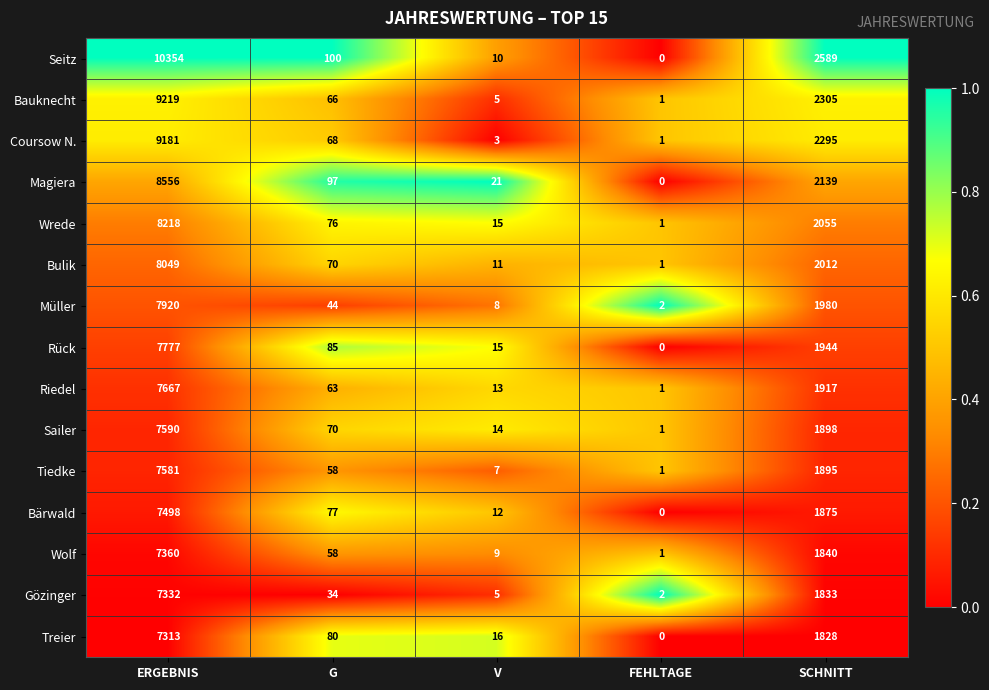

At which label does Treier reach its minimum?

FEHLTAGE